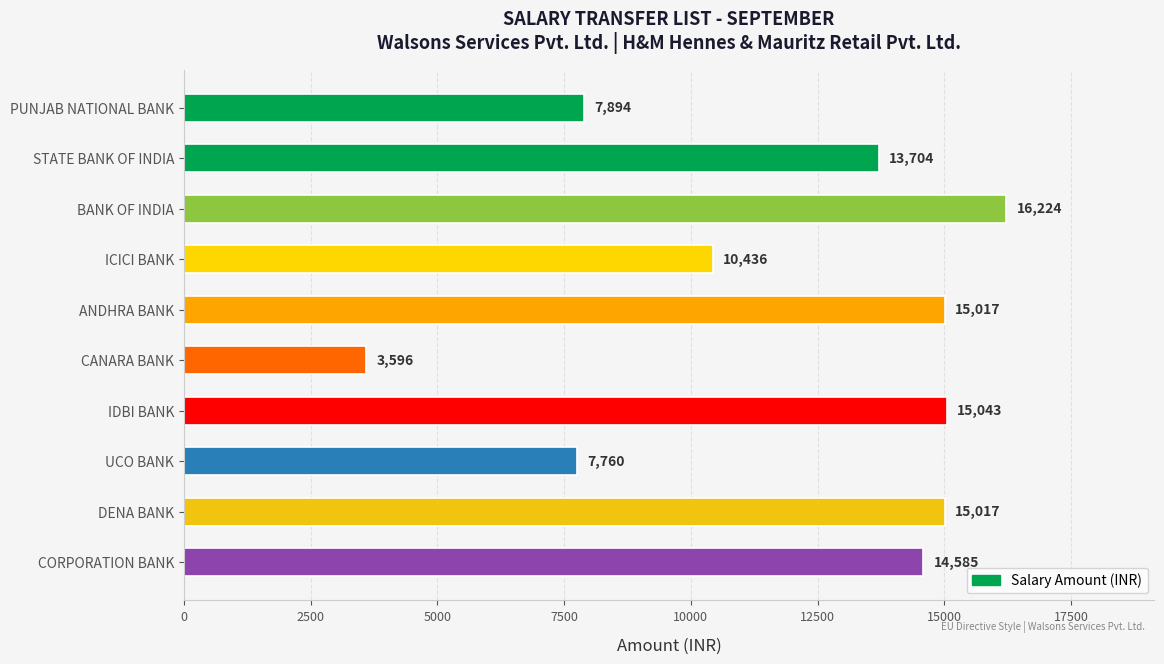

Where is the data nearest to the value 9910?

ICICI BANK